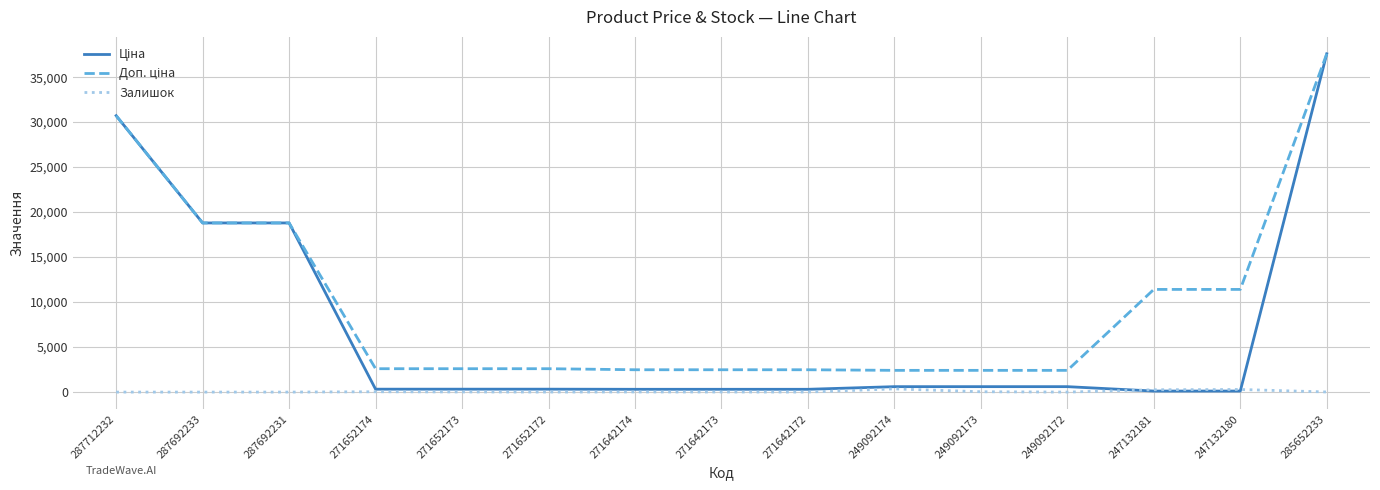

What is the maximum value shown in the chart?

37593.6